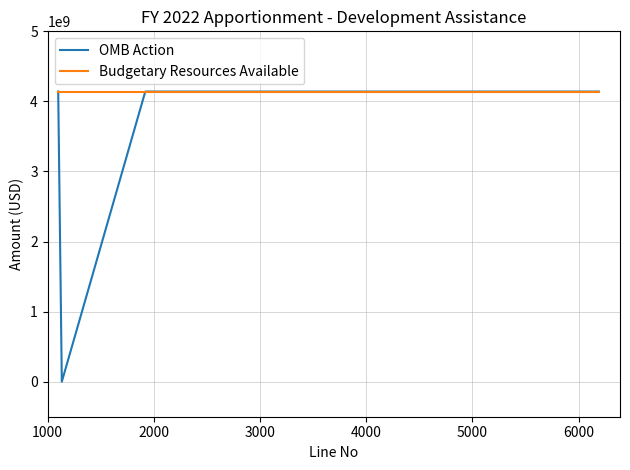

Reading left to right, extract all data points from this chart.

OMB Action: 4140494000	0	4140494000	4140494000	4140494000
Budgetary Resources Available: 4140494000	4140494000	4140494000	4140494000	4140494000